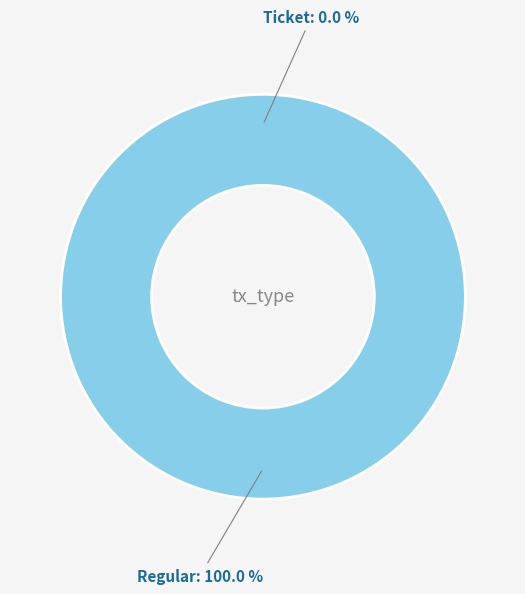

What is the smallest slice in the pie chart?

Ticket